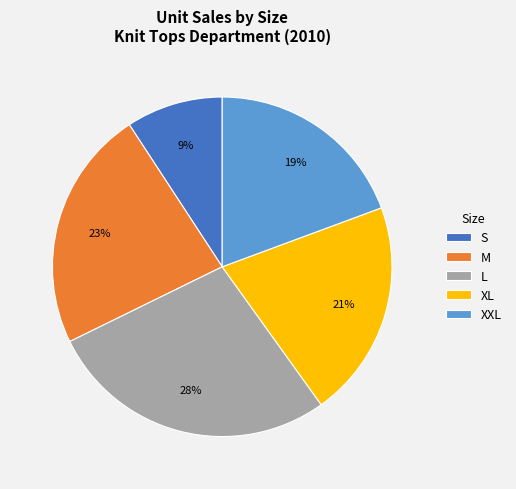

Is the sum of XL and S greater than half?

No